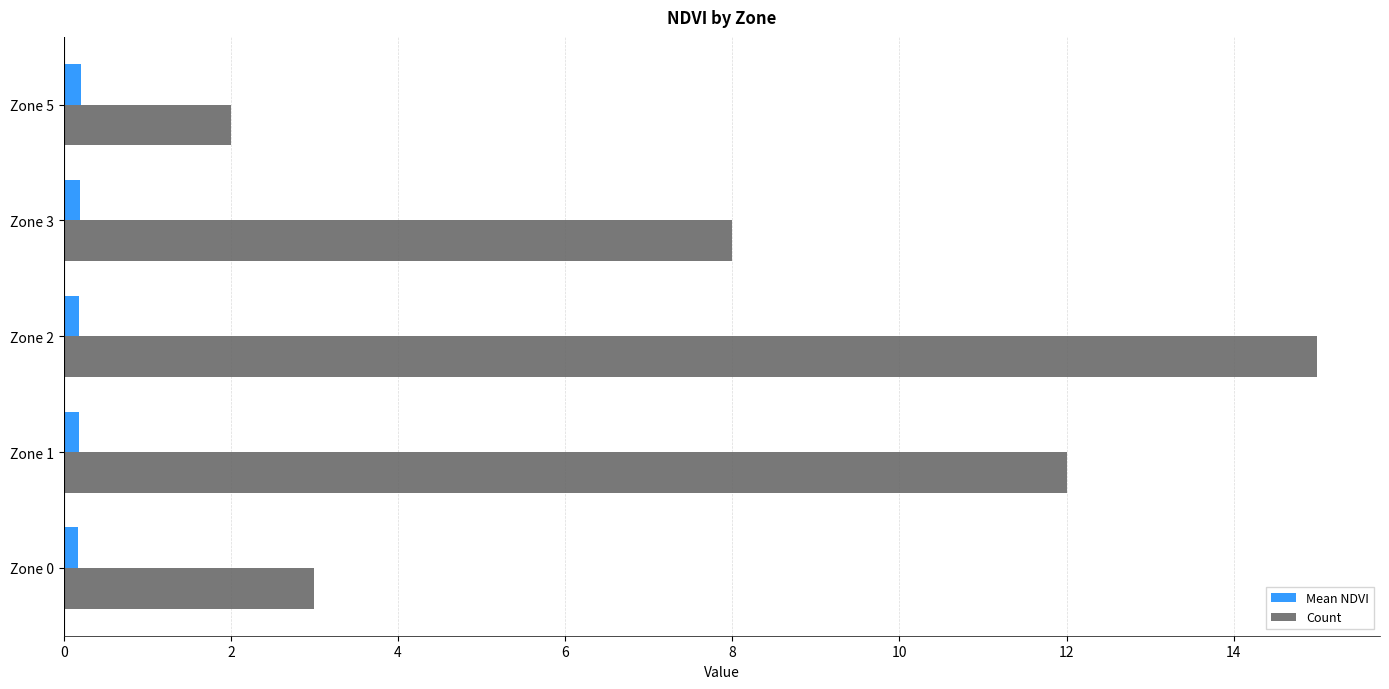

The Mean NDVI series shows 0.2 at Zone 1. True or false?

True